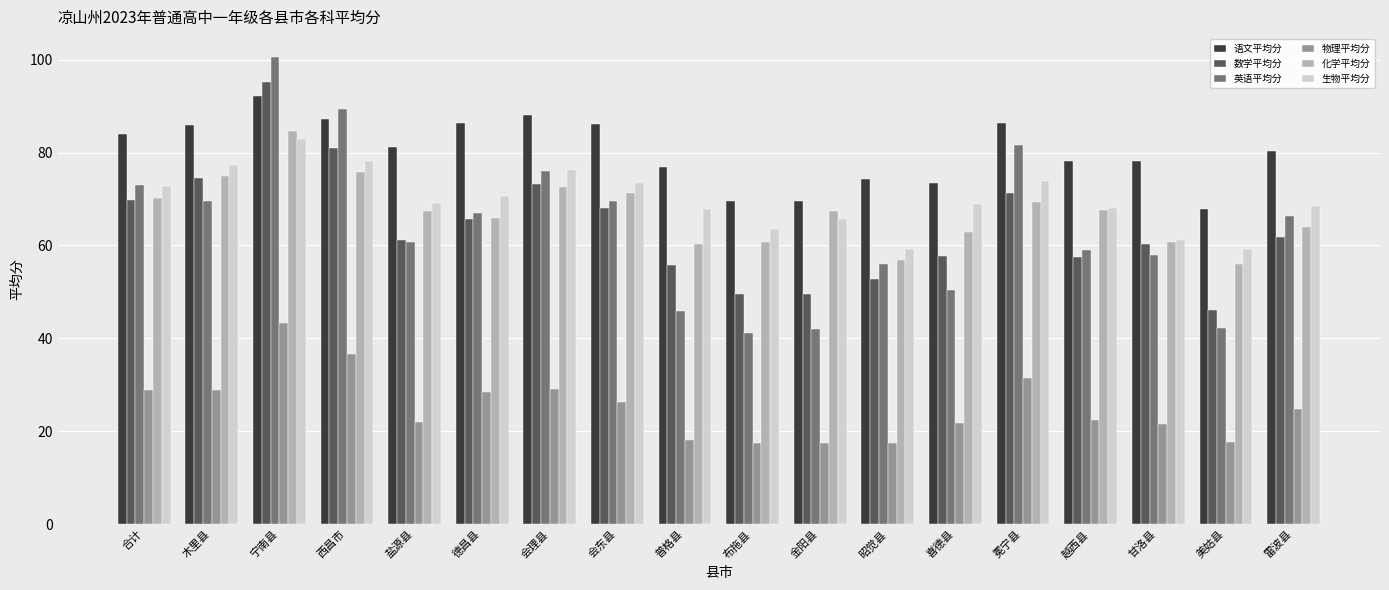

What is the label of the 15th bar from the left?

越西县